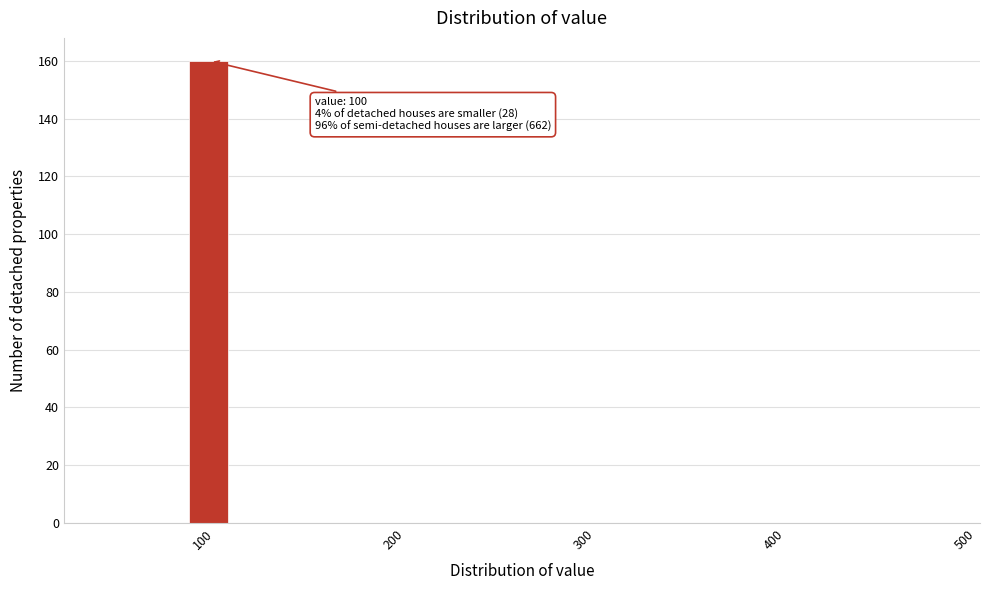

Read against the x-axis, roughly where is the centre of the tallest bar?

100